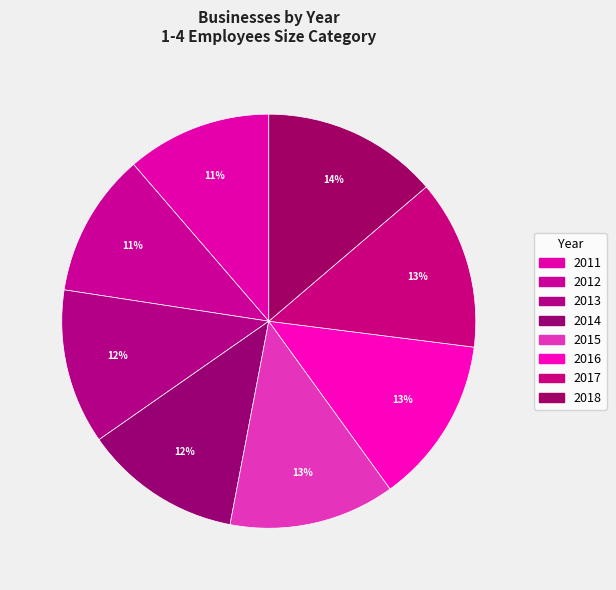

How many slices are in this pie chart?

8